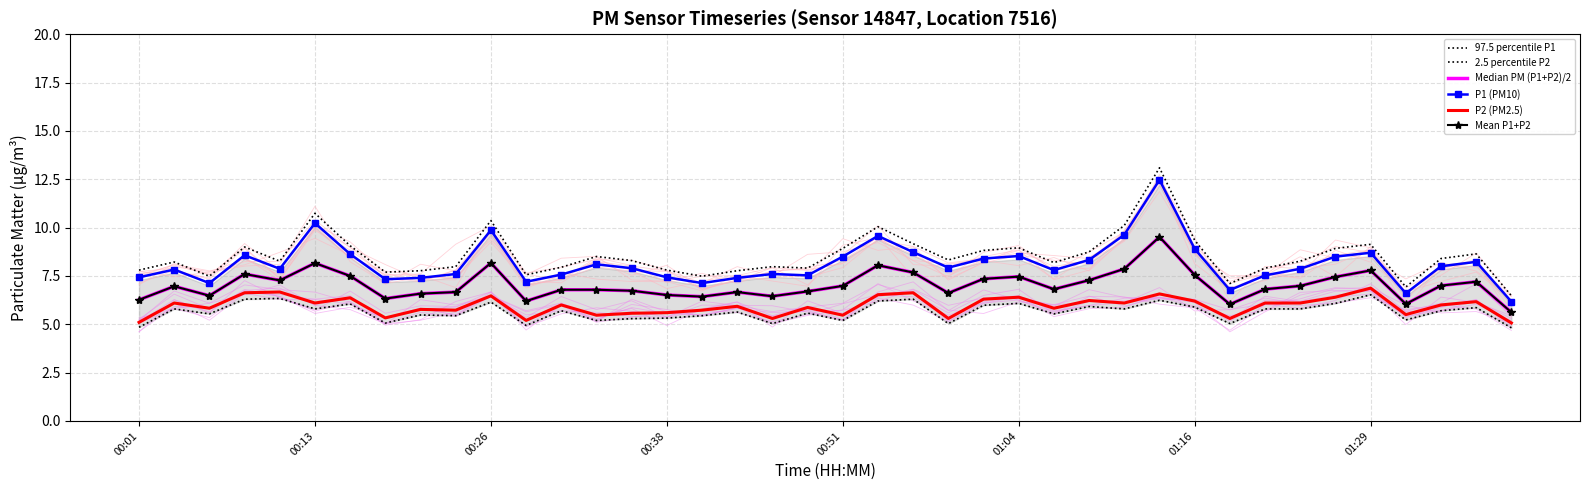

True or false: P1 (PM10) and P2 (PM2.5) intersect in this chart.

False